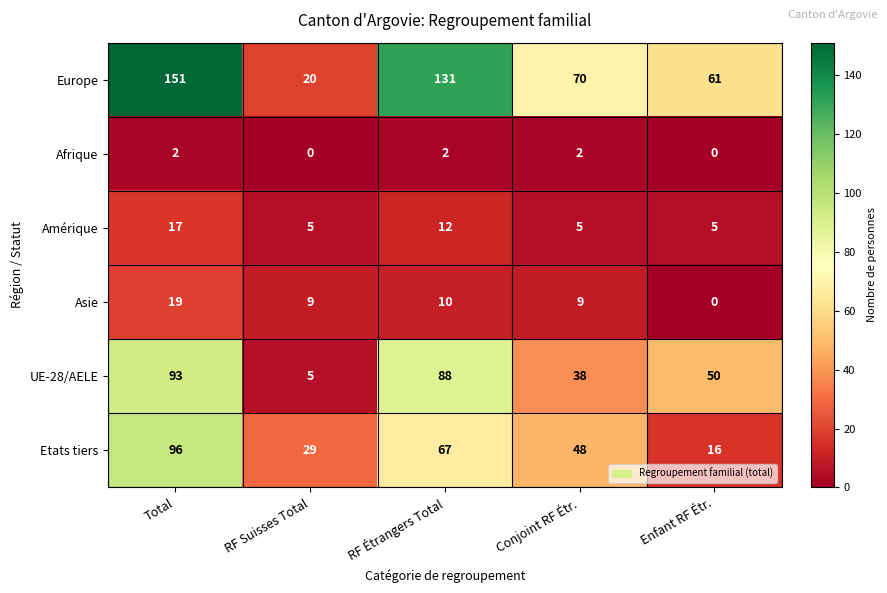

Reading left to right, extract all data points from this chart.

Europe: Total=151	RF Suisses Total=20	RF Étrangers Total=131	Conjoint RF Étr.=70	Enfant RF Étr.=61
Afrique: Total=2	RF Suisses Total=0	RF Étrangers Total=2	Conjoint RF Étr.=2	Enfant RF Étr.=0
Amérique: Total=17	RF Suisses Total=5	RF Étrangers Total=12	Conjoint RF Étr.=5	Enfant RF Étr.=5
Asie: Total=19	RF Suisses Total=9	RF Étrangers Total=10	Conjoint RF Étr.=9	Enfant RF Étr.=0
UE-28/AELE: Total=93	RF Suisses Total=5	RF Étrangers Total=88	Conjoint RF Étr.=38	Enfant RF Étr.=50
Etats tiers: Total=96	RF Suisses Total=29	RF Étrangers Total=67	Conjoint RF Étr.=48	Enfant RF Étr.=16